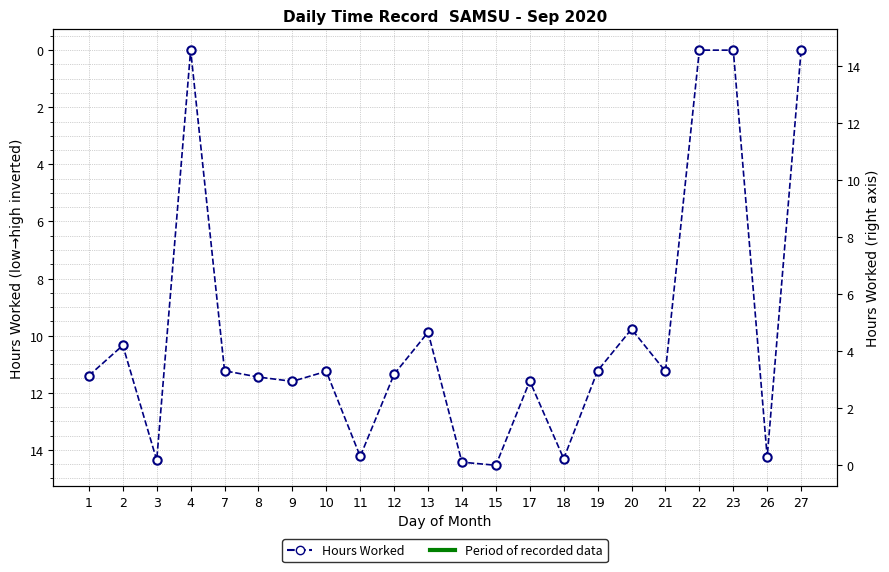

How many values are above zero?

18